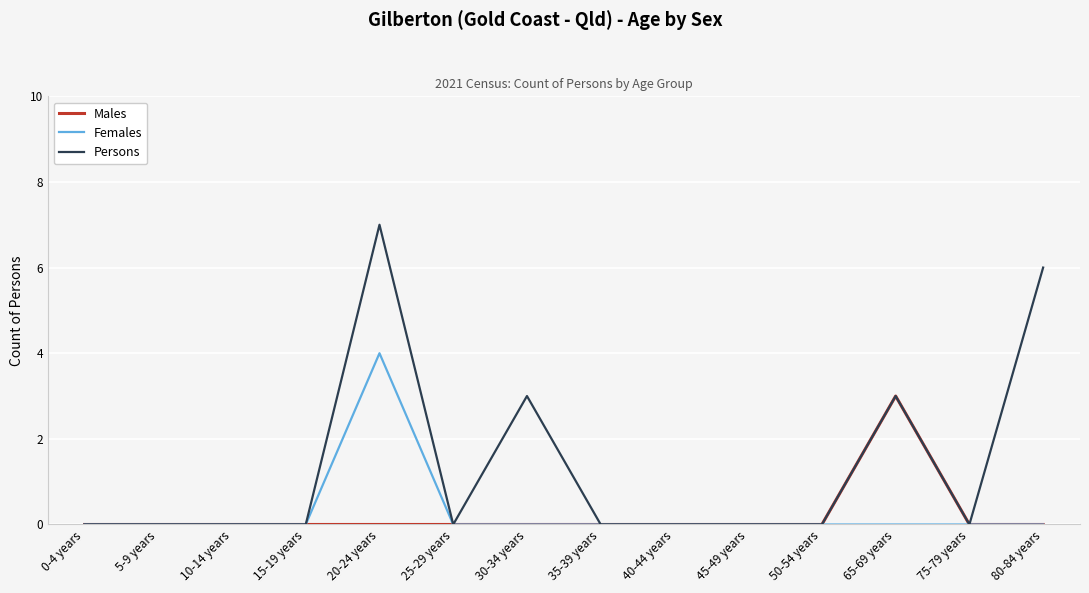

Which series has the widest spread of values?

Persons